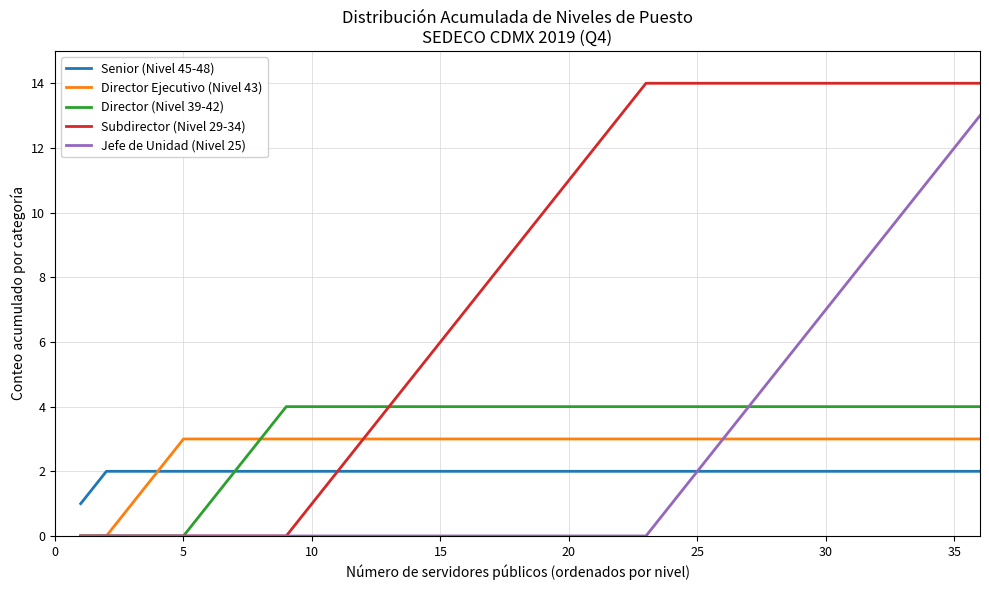

List the series in order of their peak value, lowest first.

Senior (Nivel 45-48), Director Ejecutivo (Nivel 43), Director (Nivel 39-42), Jefe de Unidad (Nivel 25), Subdirector (Nivel 29-34)